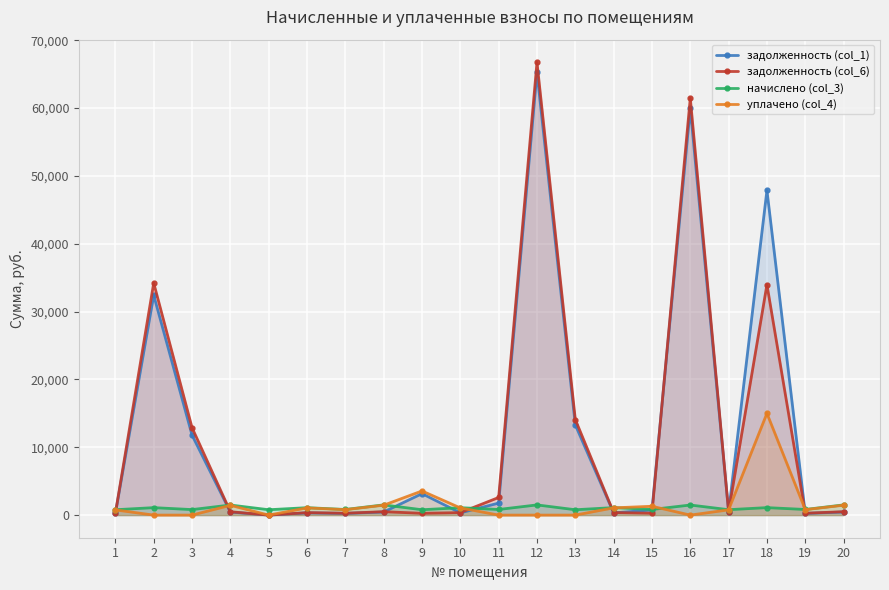

True or false: начислено (col_3) and задолженность (col_1) intersect in this chart.

True